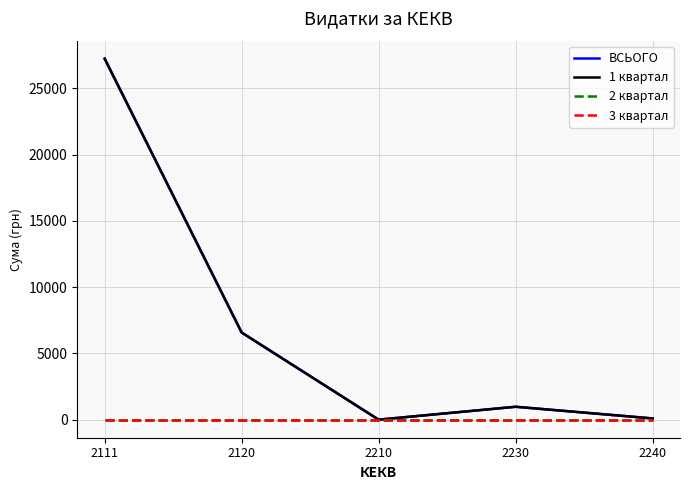

How many lines are shown in the chart?

4